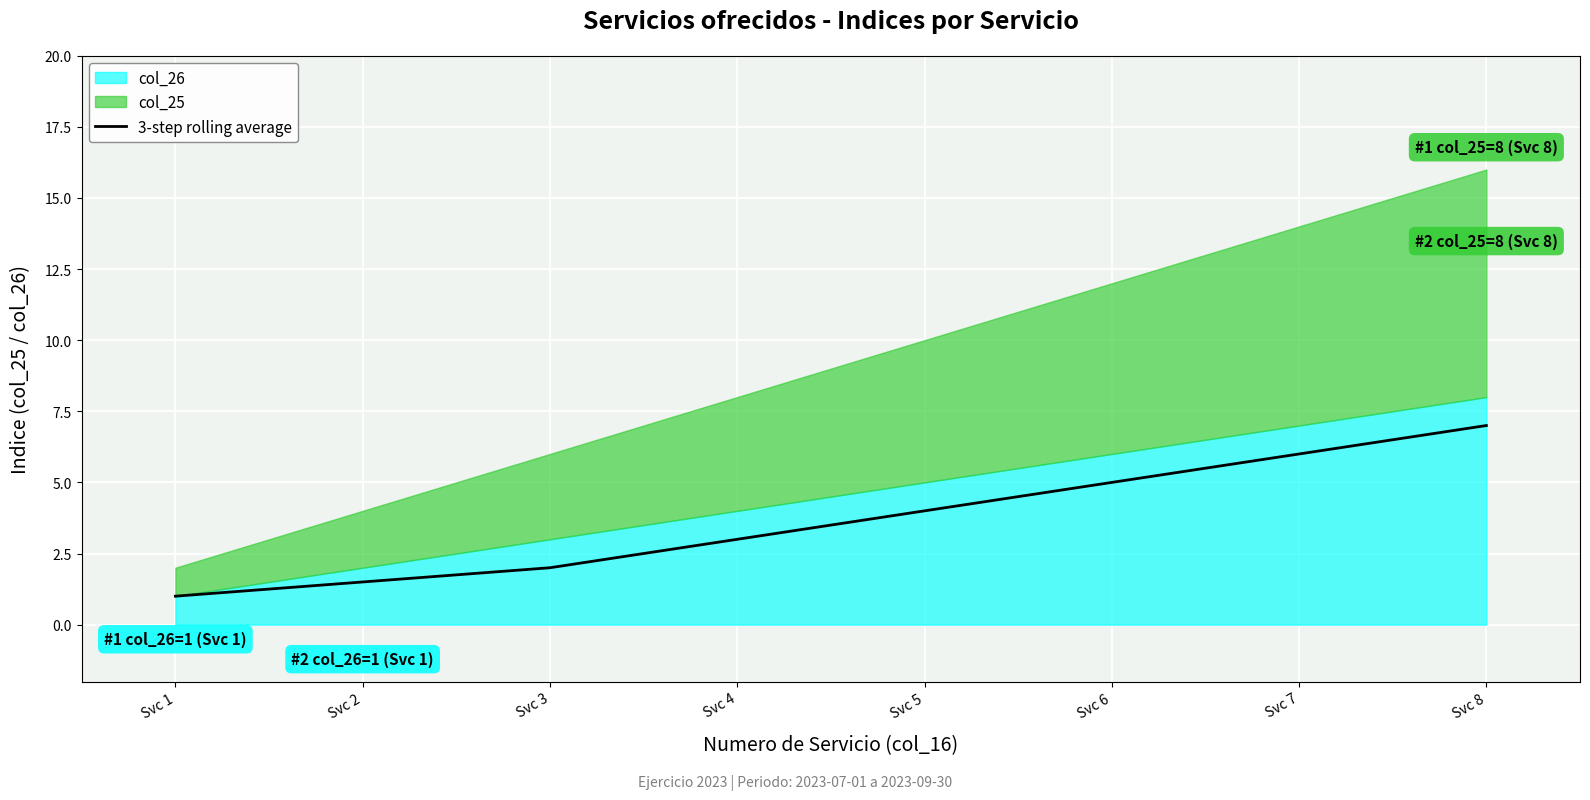

What is the value of the 5th point from the left?

4.0